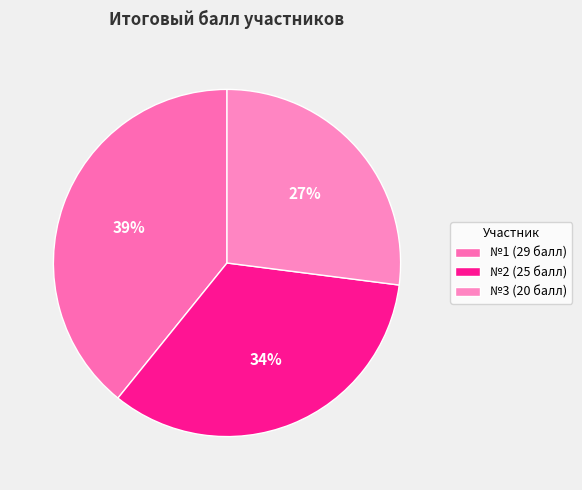

Which category has the smallest portion of the pie?

№3 (20 балл)